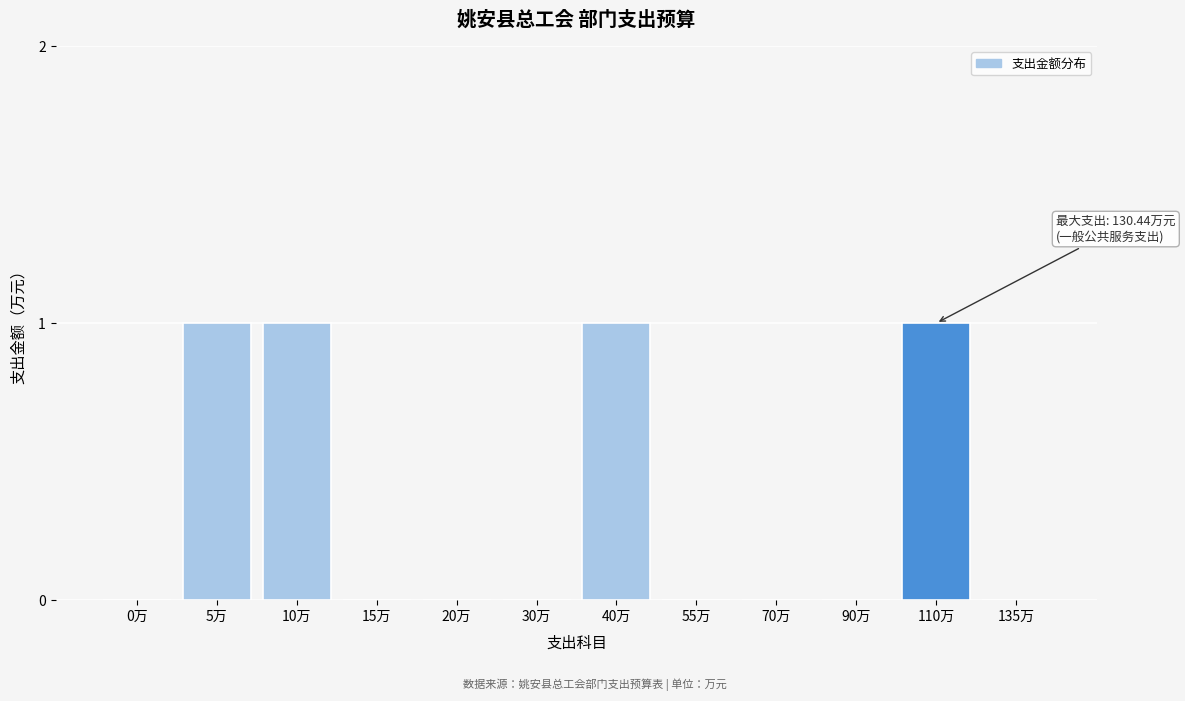

Reading left to right, transcribe all the data shown in this chart.

0万=0	5万=1	10万=1	15万=0	20万=0	30万=0	40万=1	55万=0	70万=0	90万=0	110万=1	135万=0